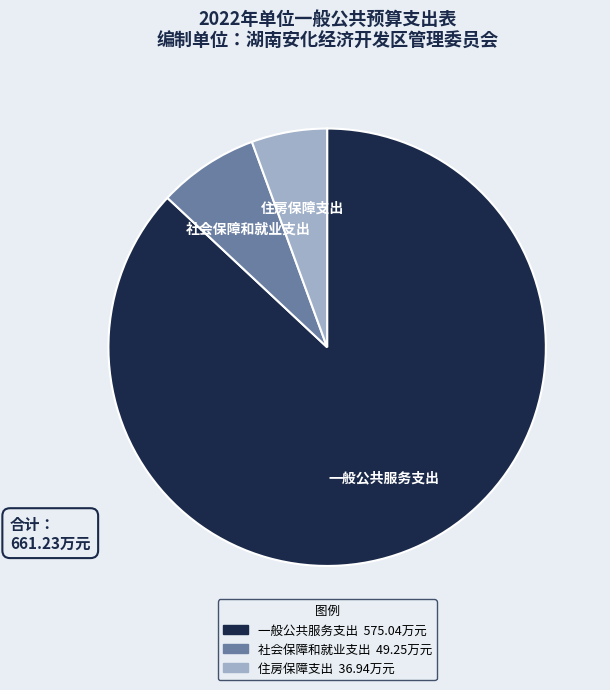

Rank the categories by value from highest to lowest.

一般公共服务支出, 社会保障和就业支出, 住房保障支出